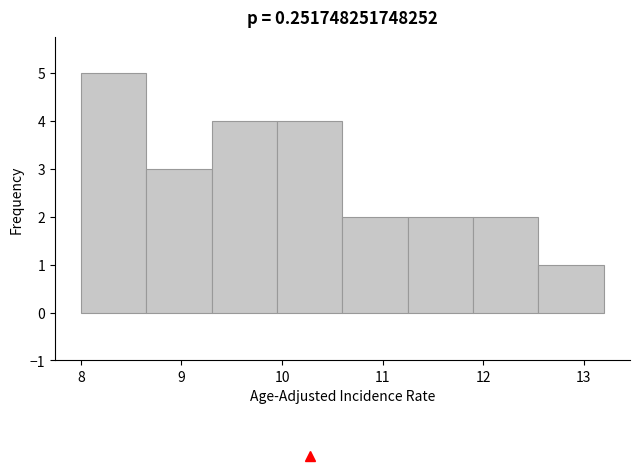

Reading left to right, list every bar in this chart as the range it spans on the x-axis followed by its height. Neither the bar edges nor the heights are printed on the chart, so give them approximately, as read against the axes.

8.00 to 8.65: 5
8.65 to 9.30: 3
9.30 to 9.95: 4
9.95 to 10.60: 4
10.60 to 11.25: 2
11.25 to 11.90: 2
11.90 to 12.55: 2
12.55 to 13.20: 1